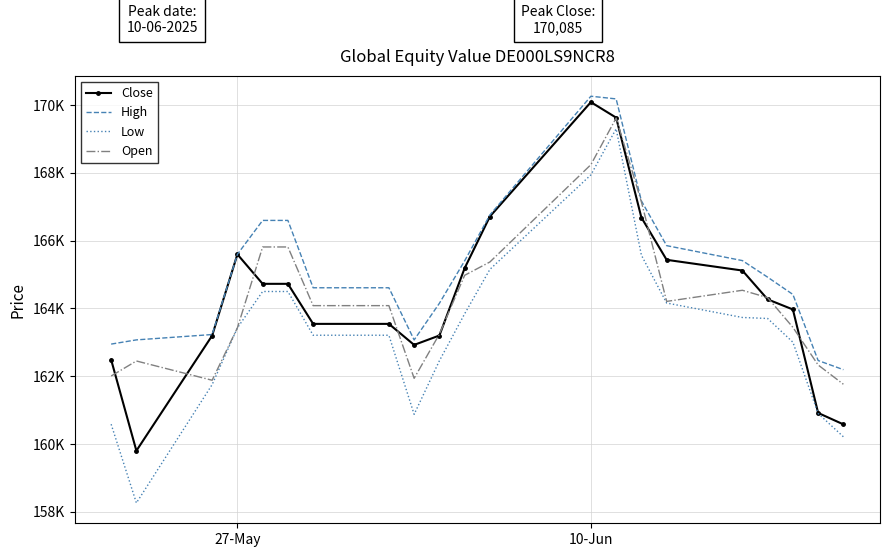

What is the difference between the maximum and minimum values in the Close series?

10280